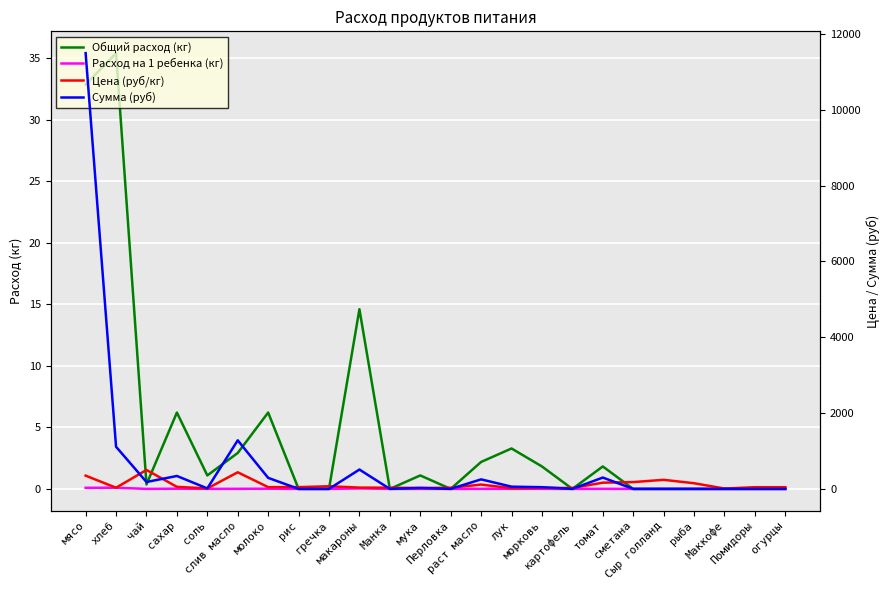

What is the total value across all series at гречка?

70.0